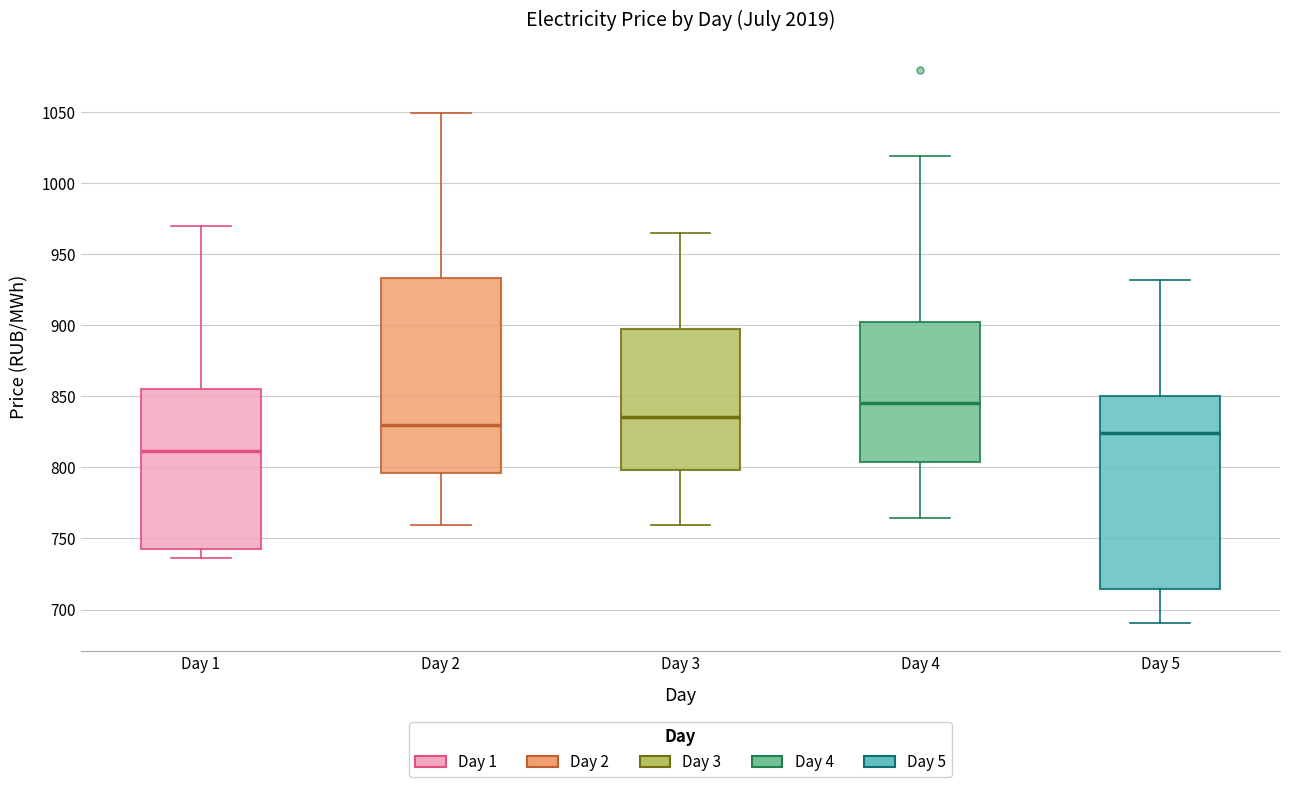

Where is the upper edge of the box for Day 5 on the y-axis? The values are not printed on the chart, so give them approximately, as read against the axis.

850